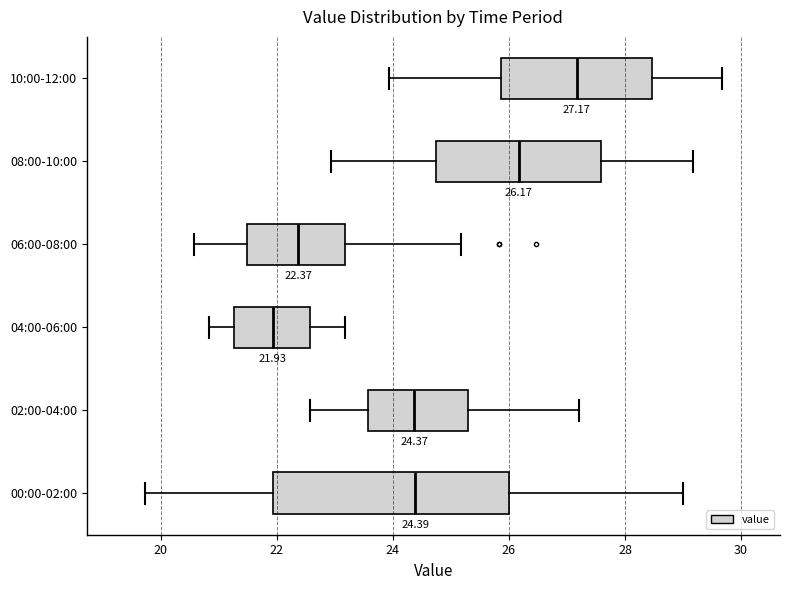

Which box's median line is the furthest to the right?

10:00-12:00